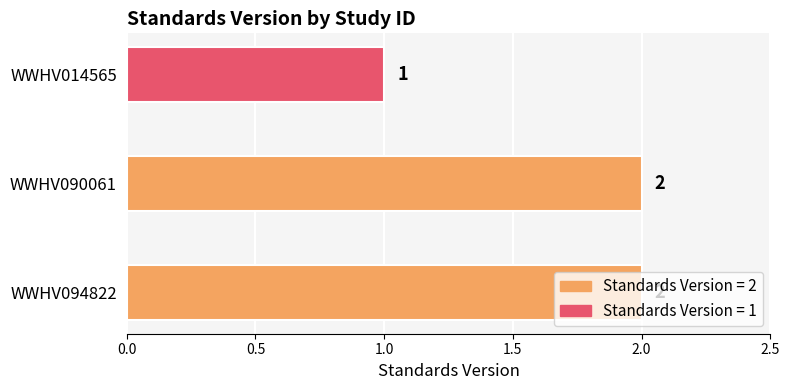

Where is the data nearest to the value 1?

WWHV014565